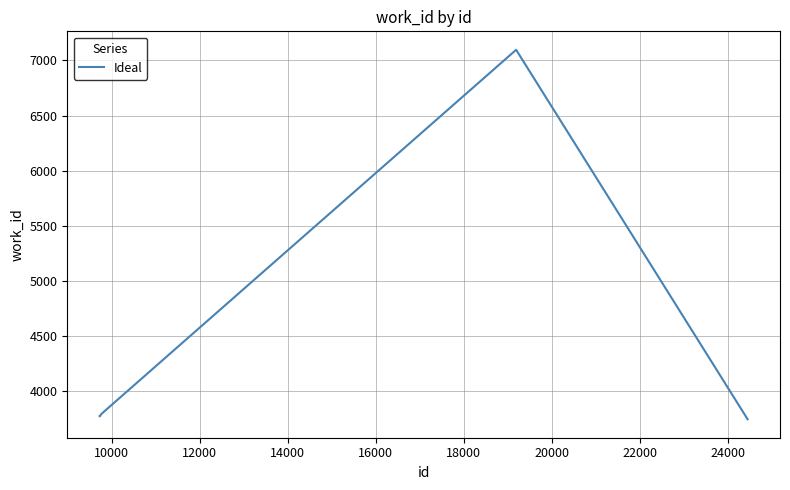

How many lines are shown in the chart?

1